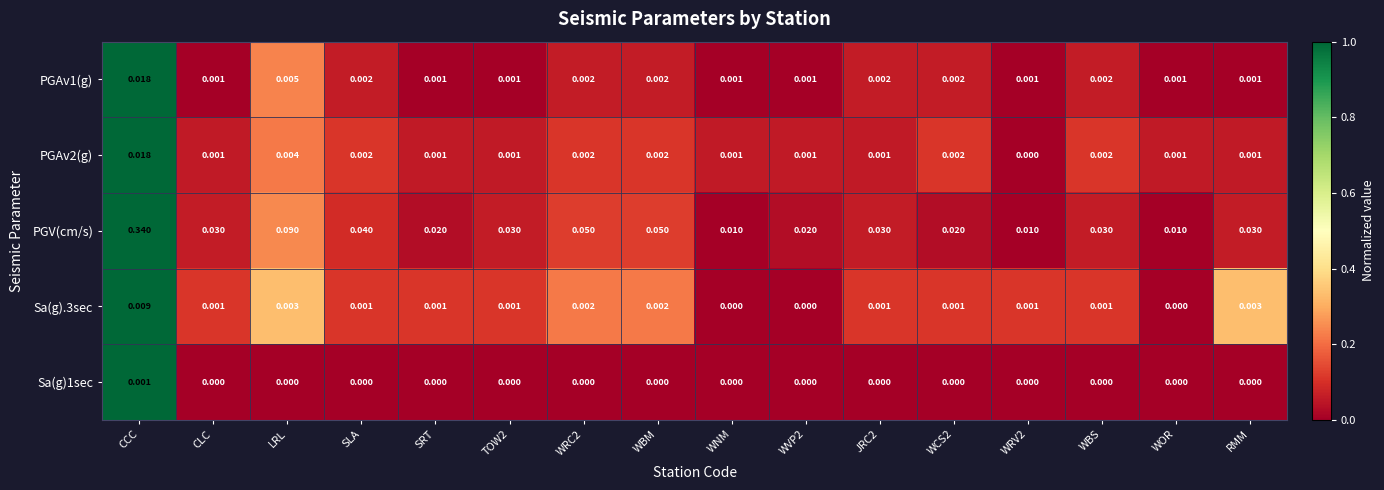

Between SRT and WOR, which series saw the biggest shift?

PGV(cm/s)